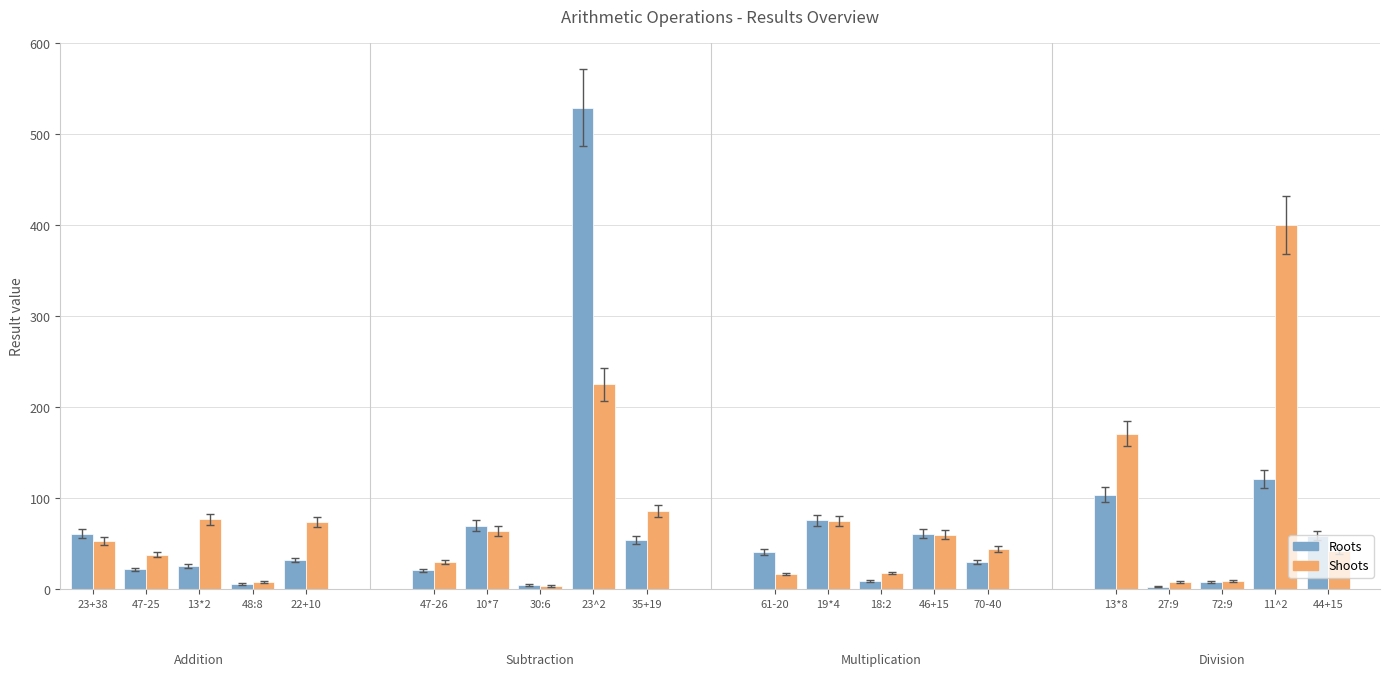

What is the lowest value of the Shoots series?

4